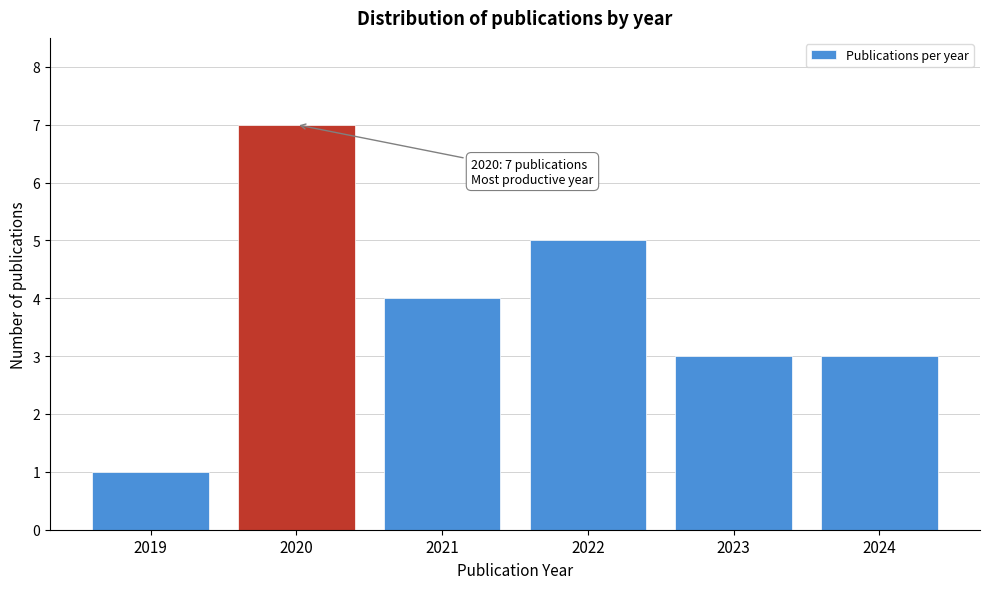

Reading left to right, extract all data points from this chart.

2019=1	2020=7	2021=4	2022=5	2023=3	2024=3